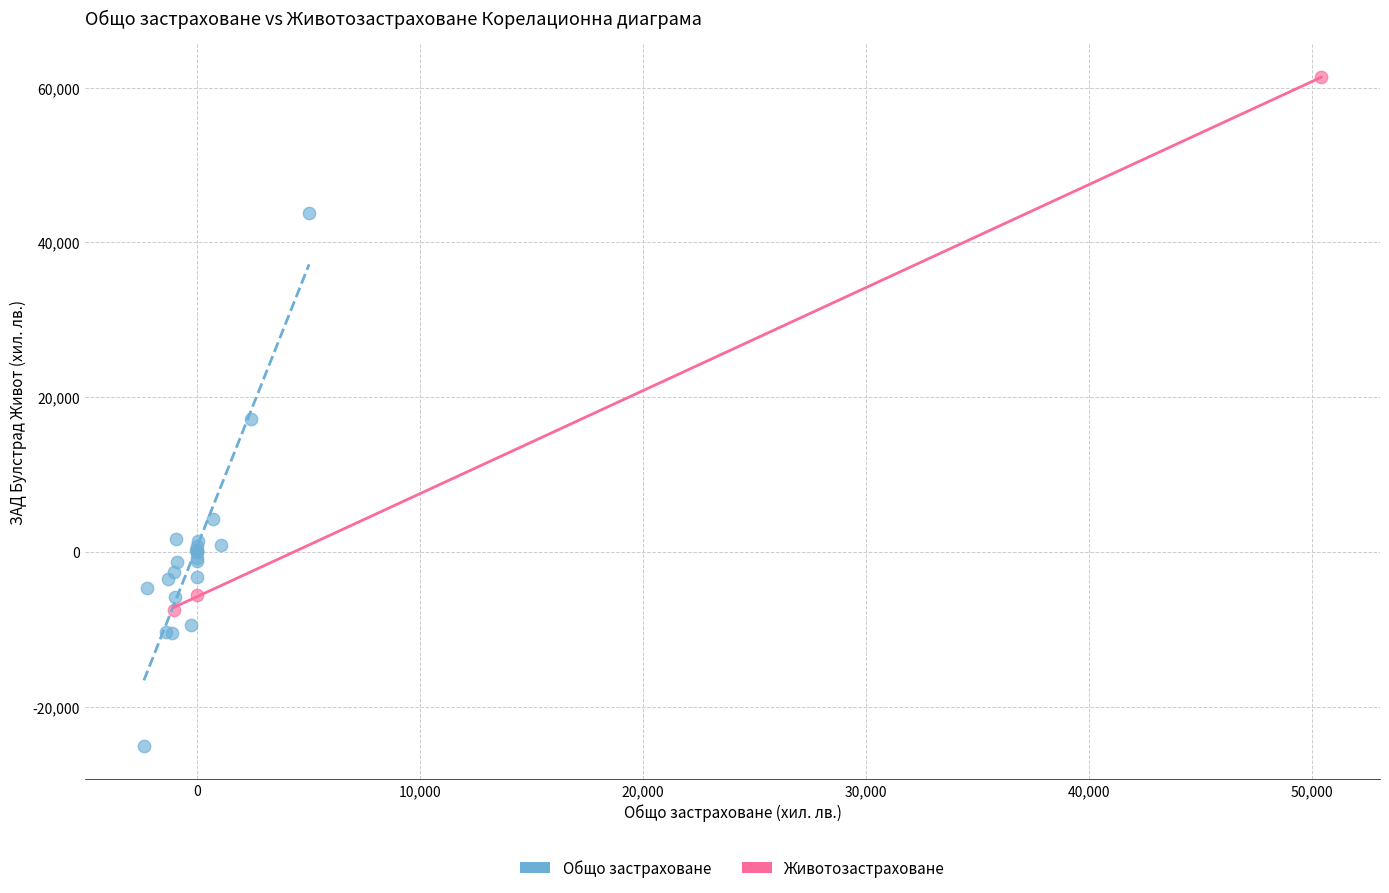

Which series reaches the maximum Y coordinate?

Животозастраховане